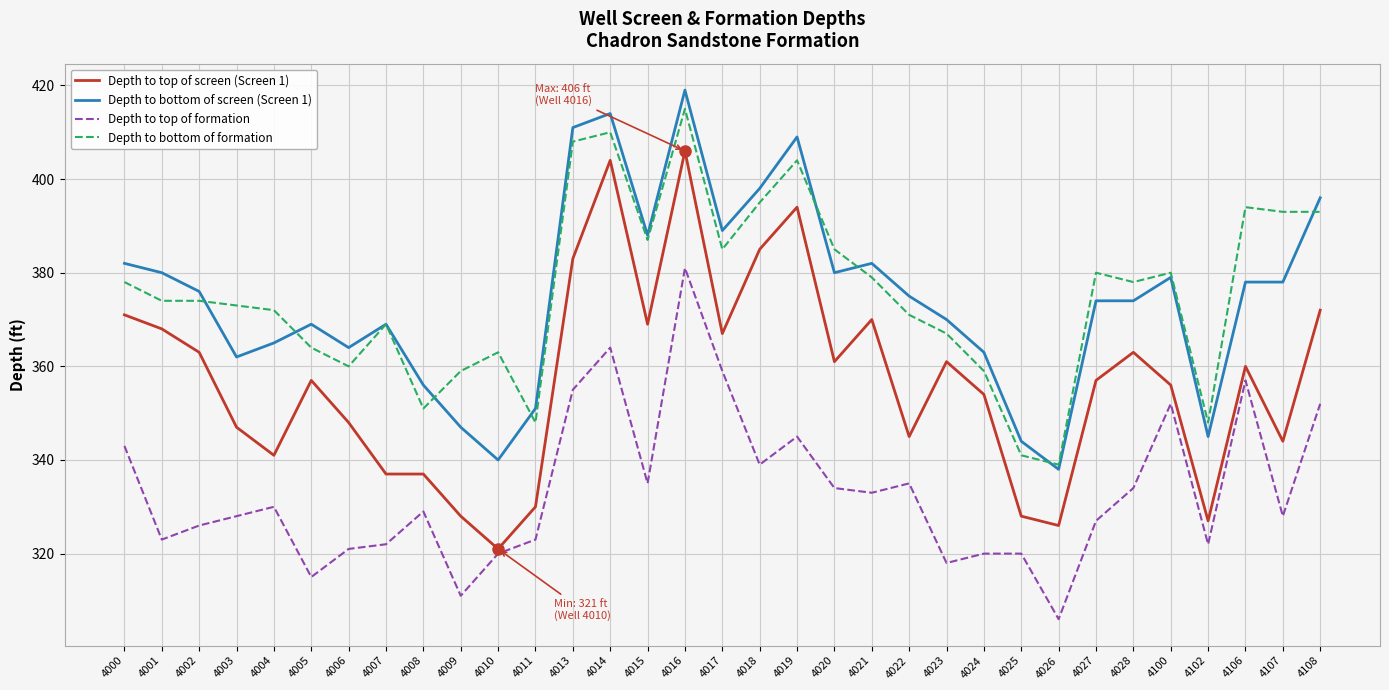

What is the difference between the Depth to top of screen (Screen 1) values at 4100 and 4013?

27